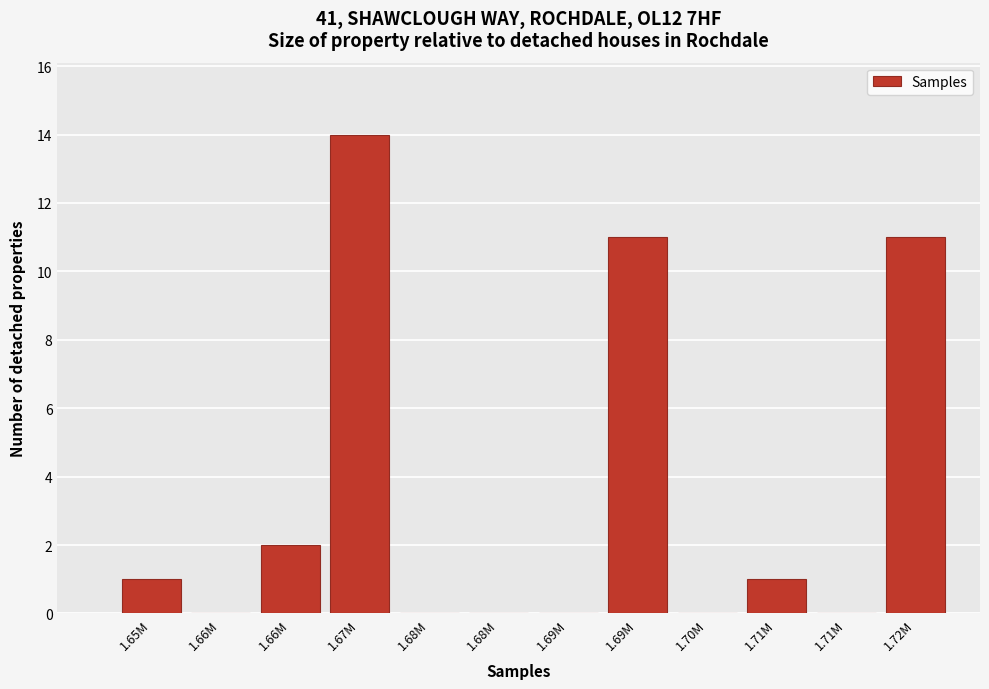

Are the bars horizontal?

No